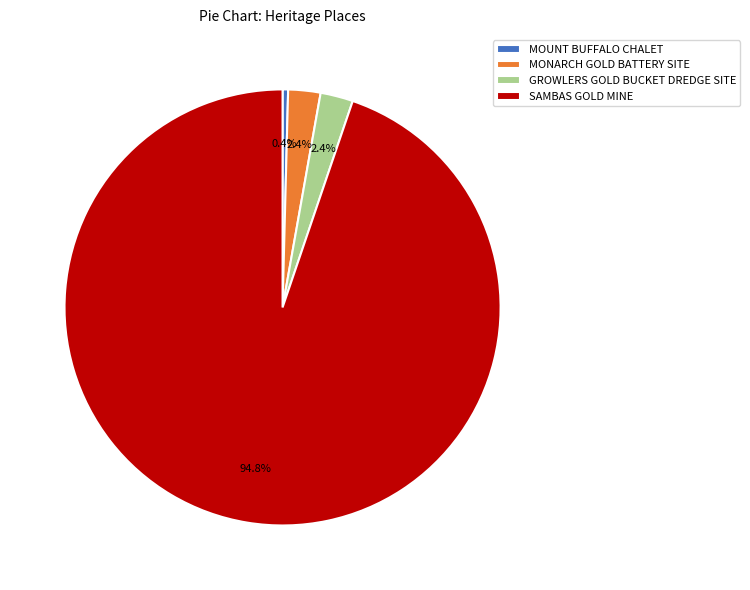

How many slices are in this pie chart?

4